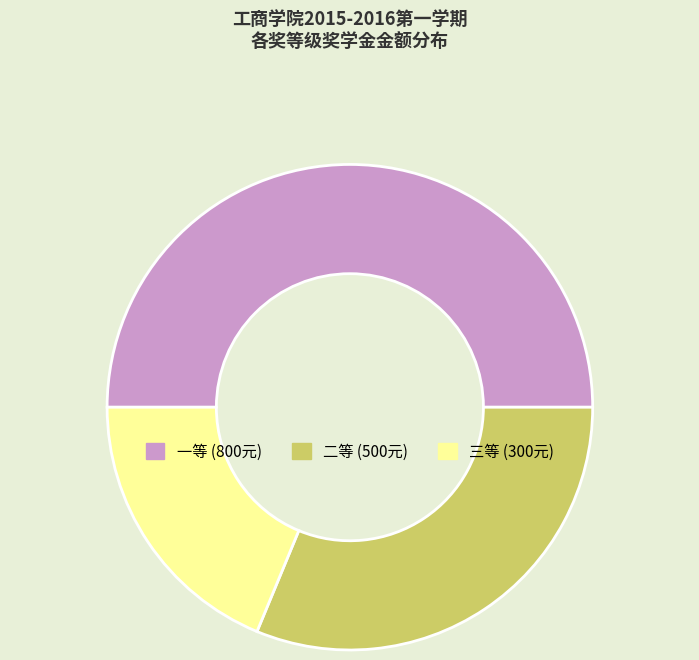

How many slices are in this pie chart?

3